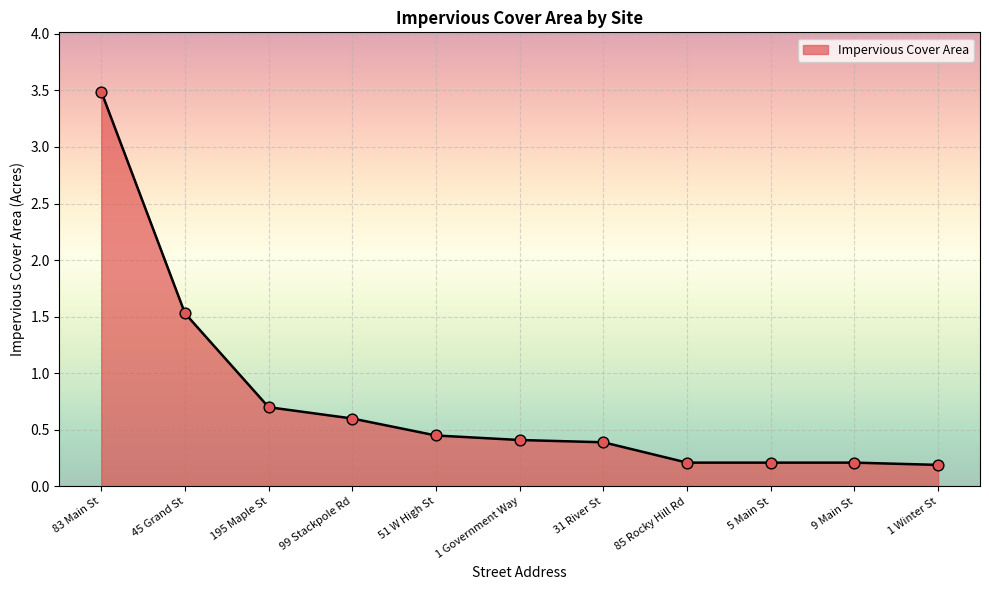

Between 45 Grand St and 99 Stackpole Rd, which is larger?

45 Grand St